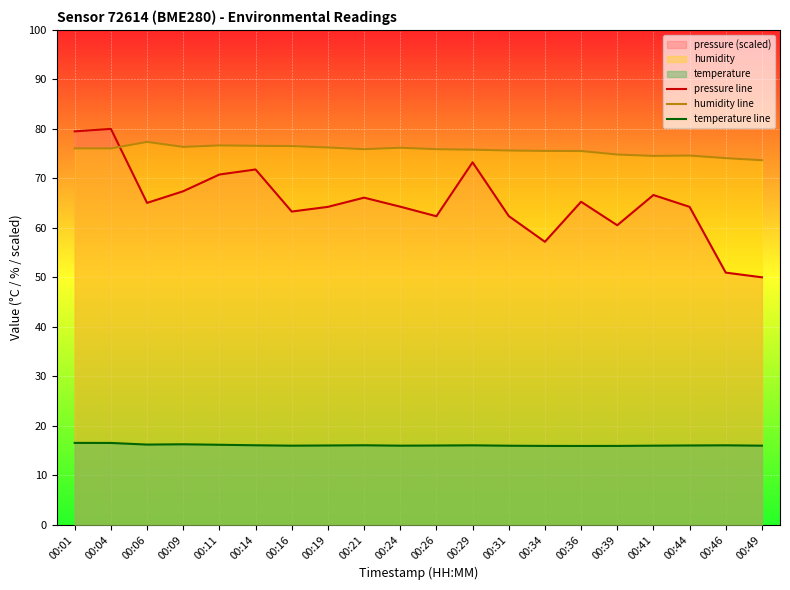

Which category has the highest value across all series?

00:04